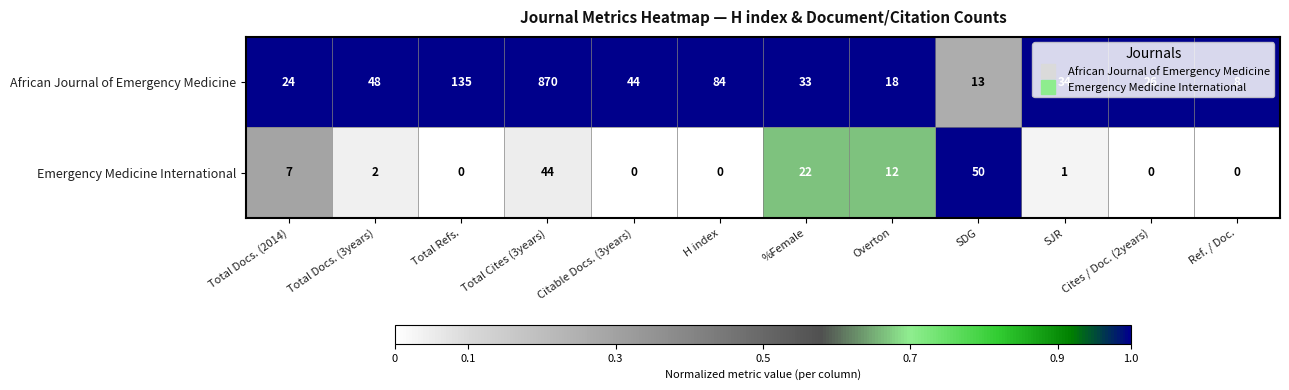

What is the sum of all African Journal of Emergency Medicine values?

1337